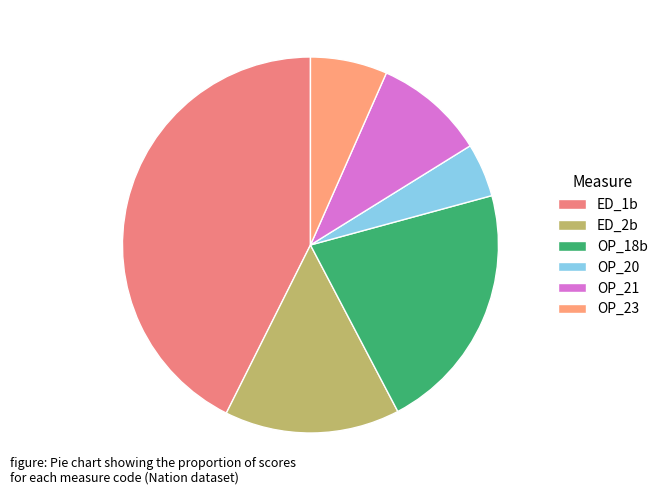

Does OP_20 account for over 50% of the chart?

No